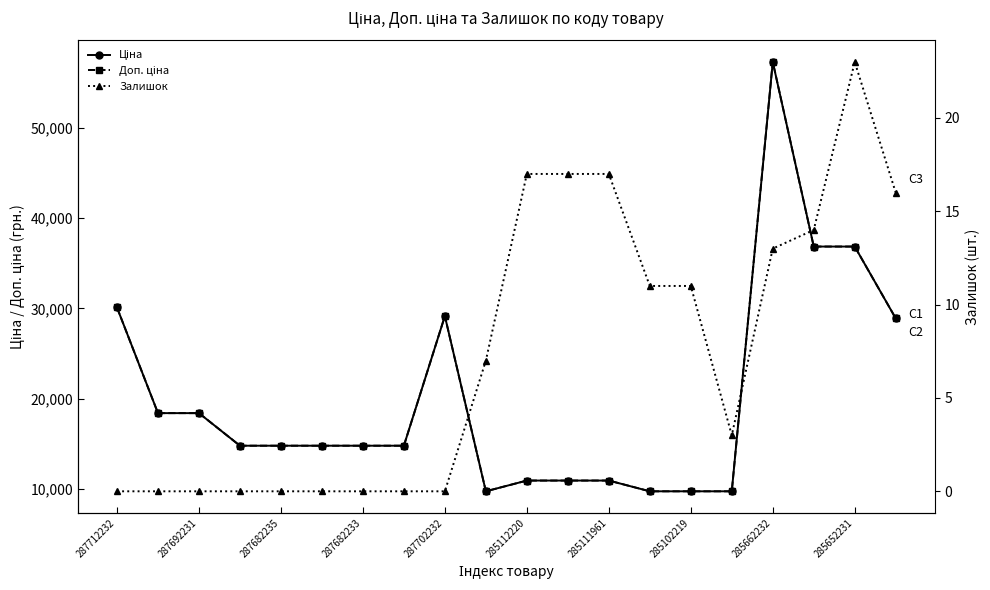

True or false: Доп. ціна has more than 0 points higher than both neighbors.

True